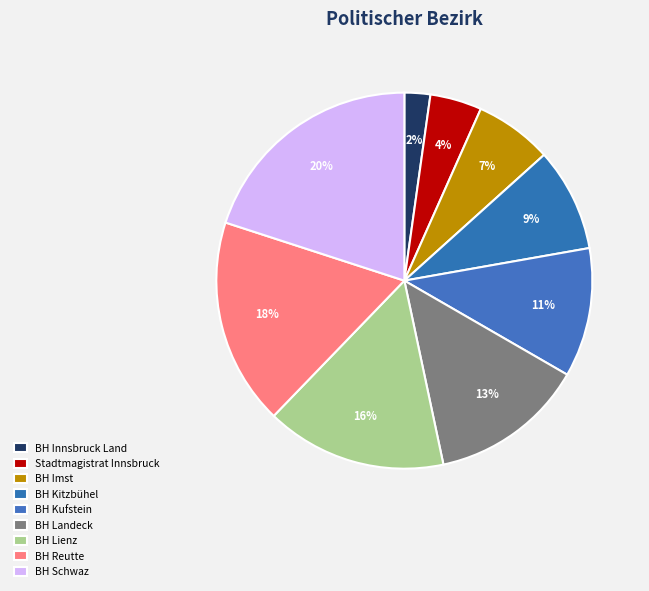

Count the number of slices in the pie.

9